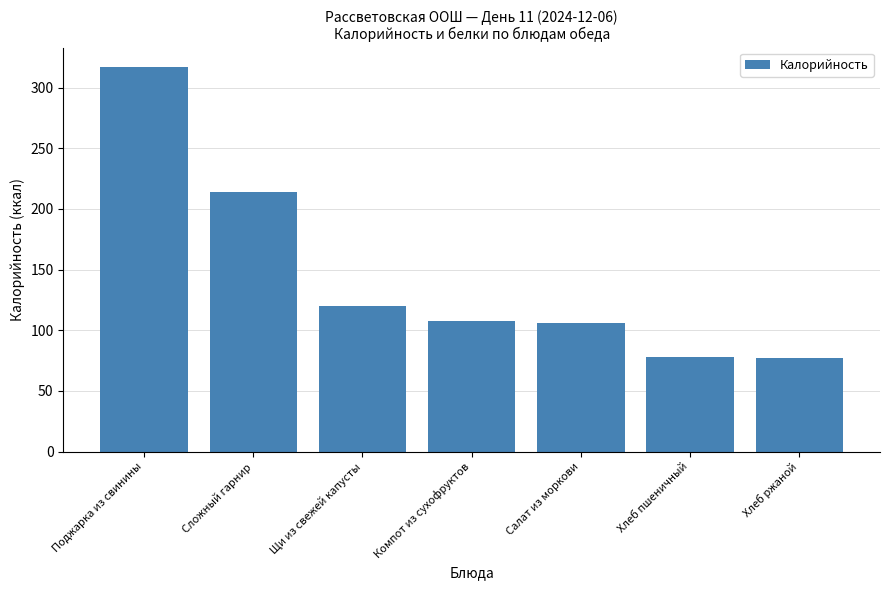

What is the sum of all values?

1020